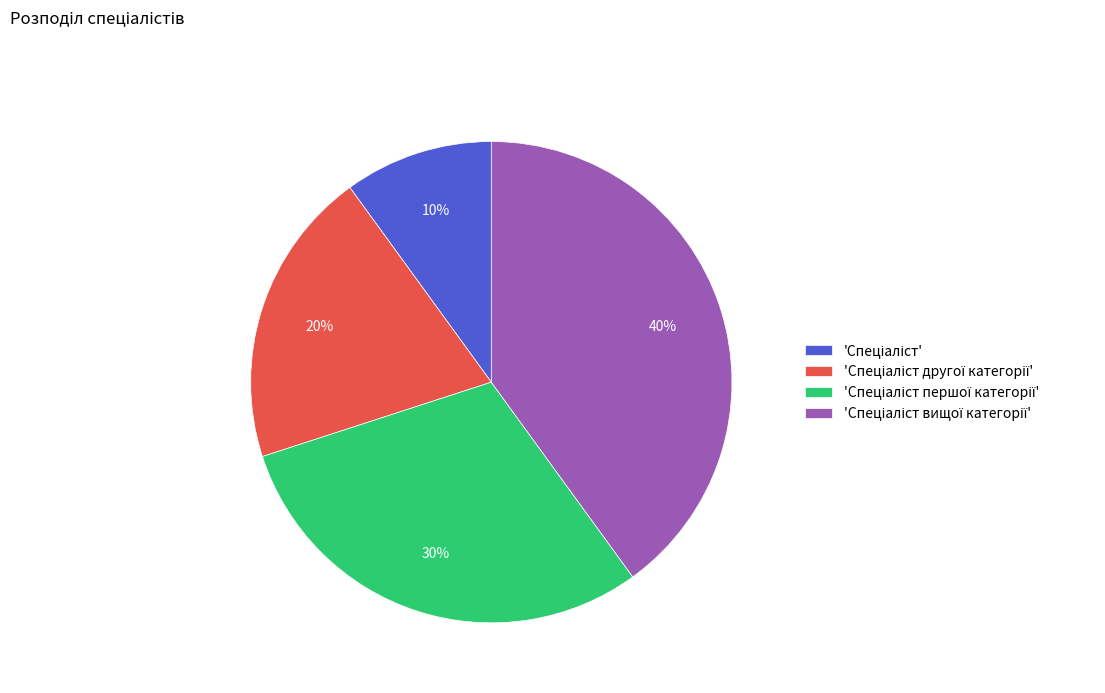

To the nearest percent, what is the average slice percentage?

25%